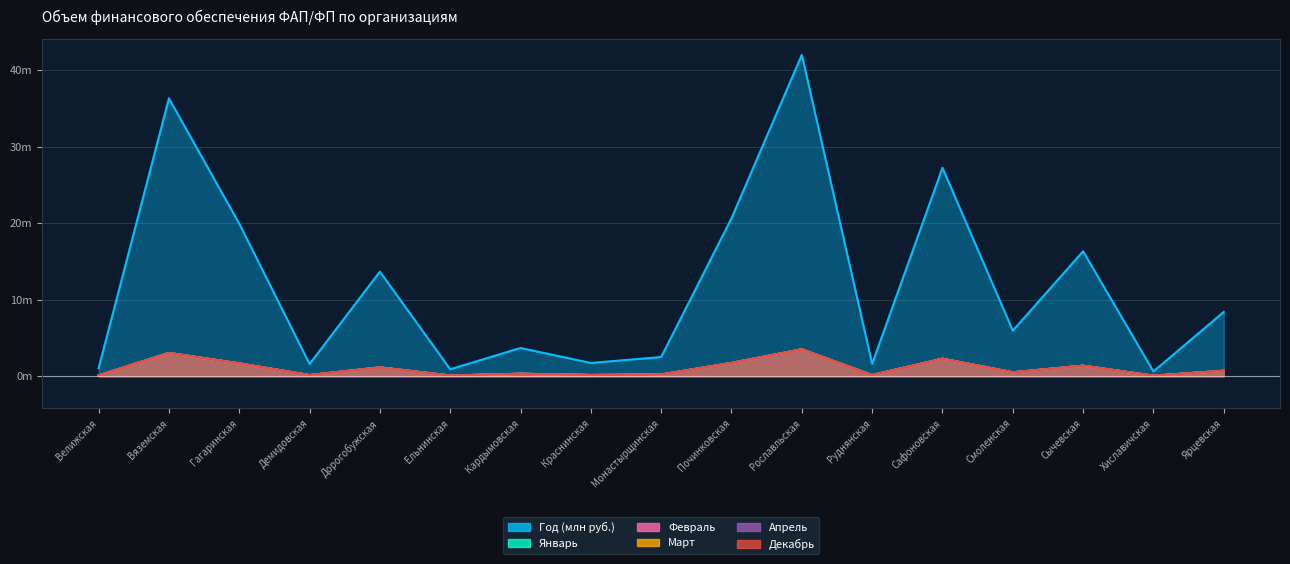

In Декабрь, how many points are lower than both neighbors (excluding endpoints)?

6